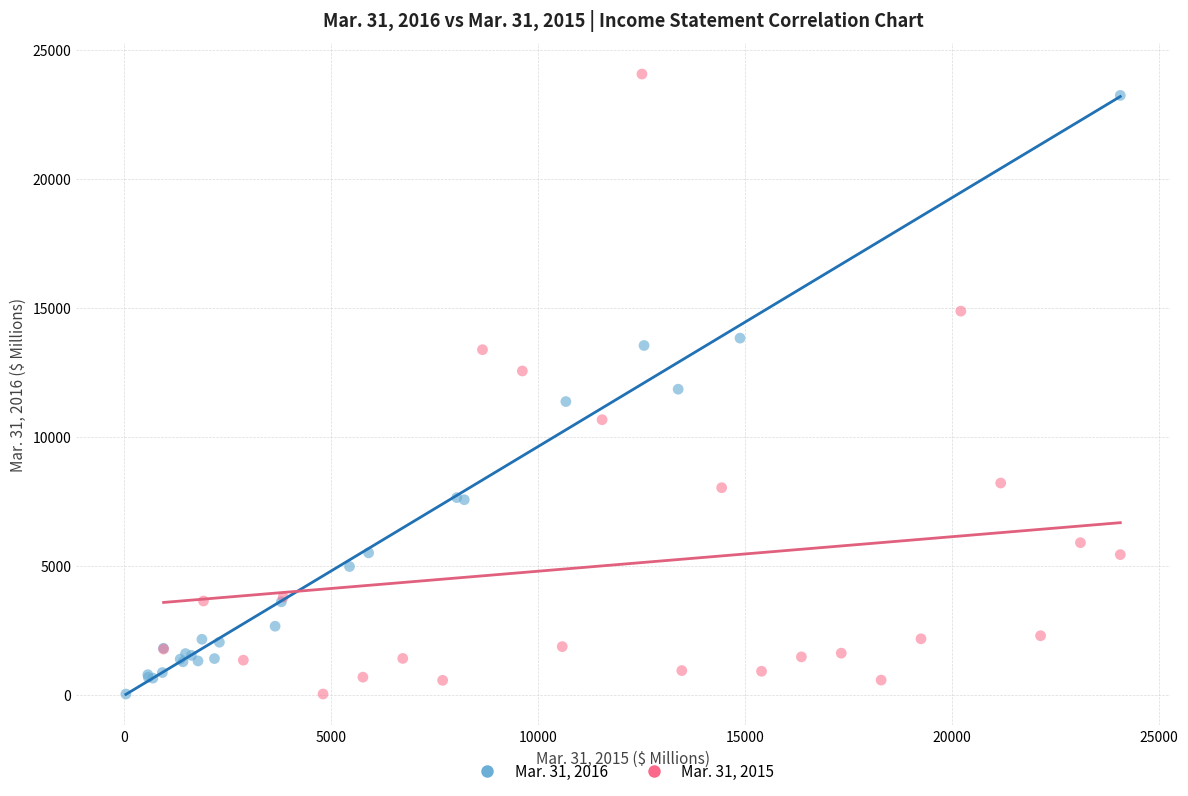

What are all the series names shown in the legend?

Mar. 31, 2016, Mar. 31, 2015